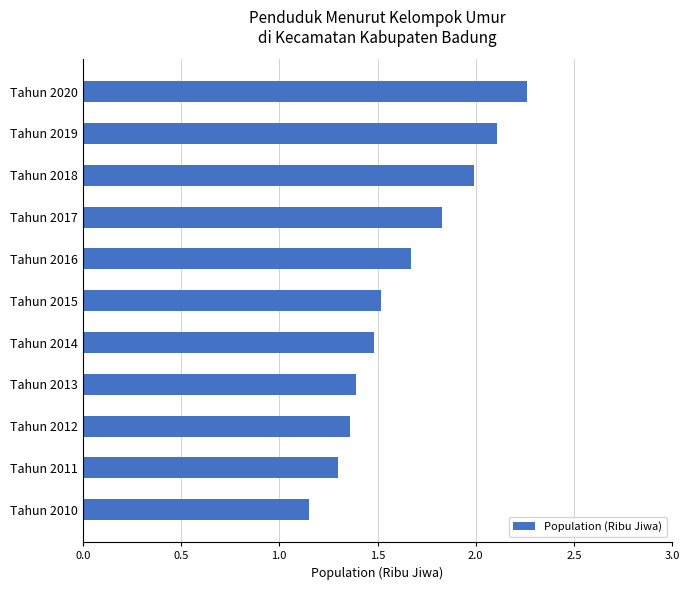

The value at Tahun 2018 is 2.6. True or false?

False